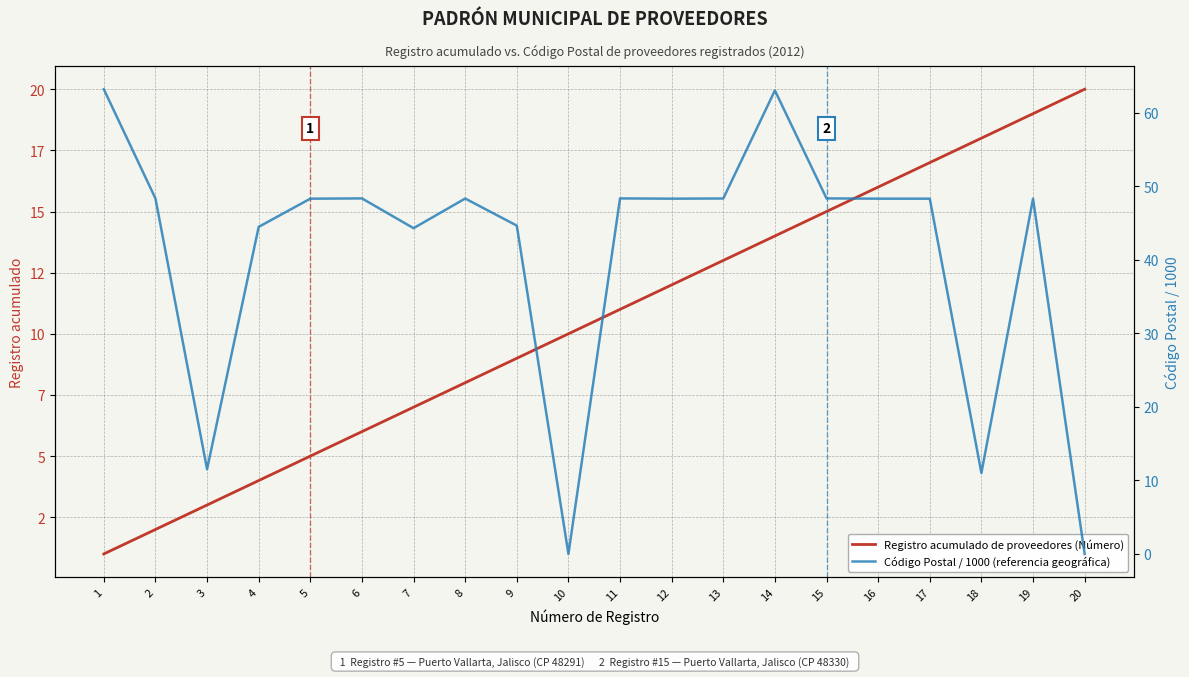

True or false: Registro acumulado de proveedores (Número) has a value of 6.0 at 6.

True